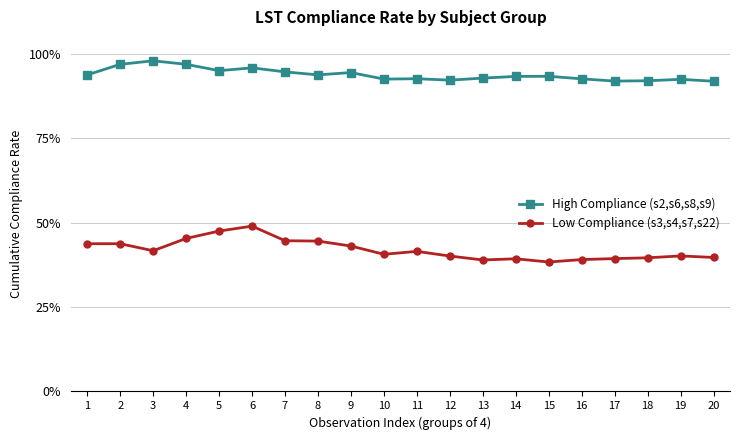

True or false: Low Compliance (s3,s4,s7,s22) and High Compliance (s2,s6,s8,s9) intersect in this chart.

False